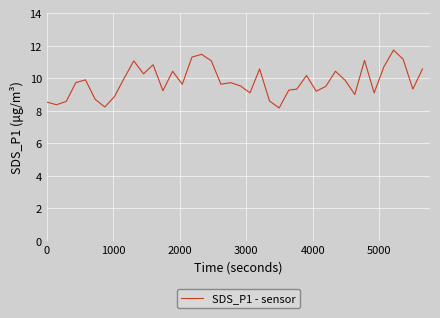

What is the greatest value displayed?

11.7